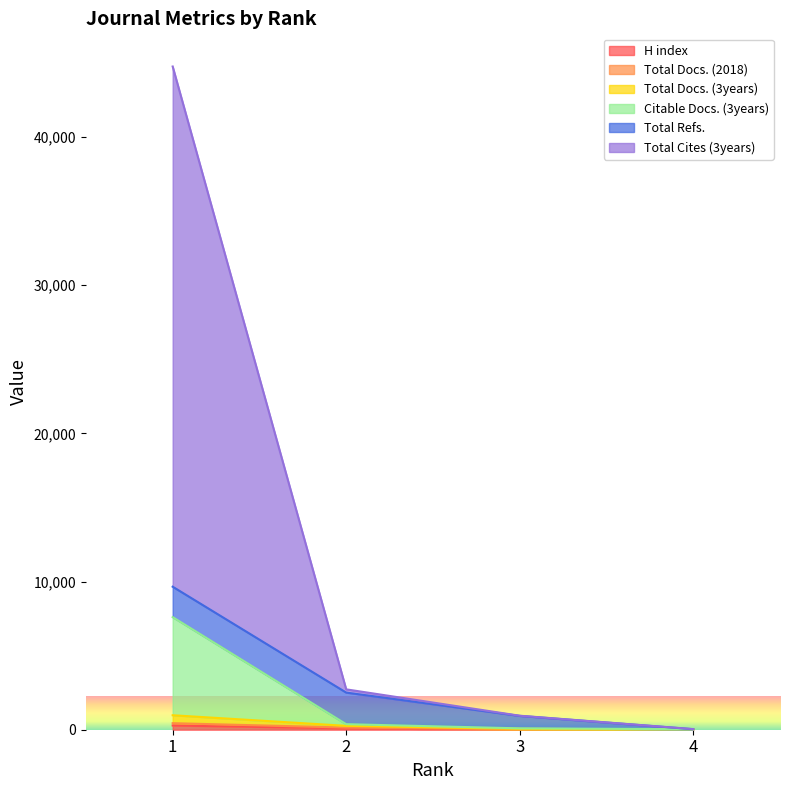

Does the chart display data point markers on the line(s)?

No